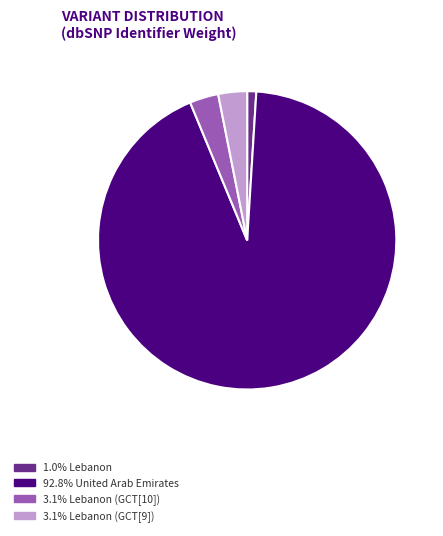

Is there a majority slice in this chart?

Yes